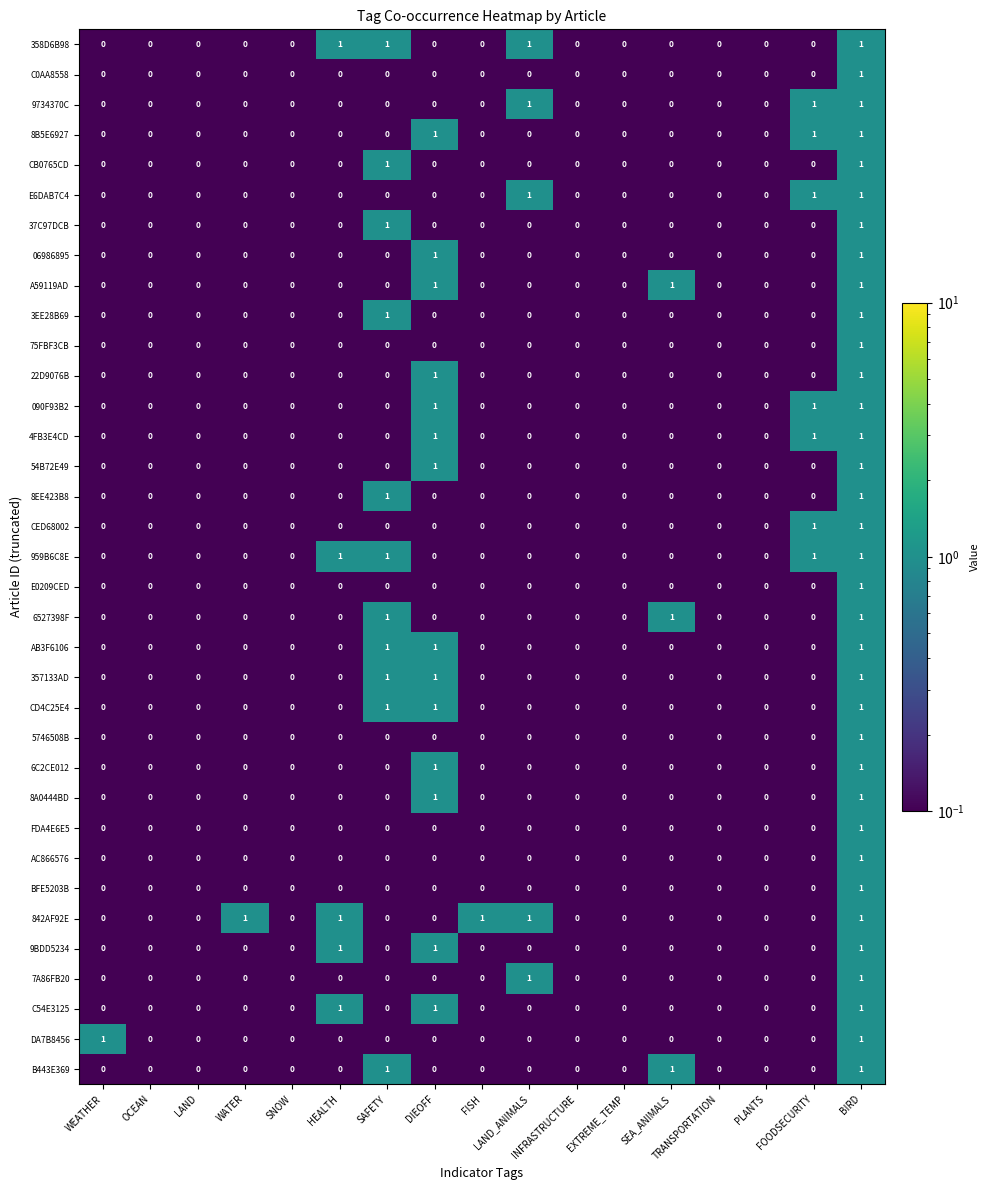

Which series has the largest total across all categories?

842AF92E